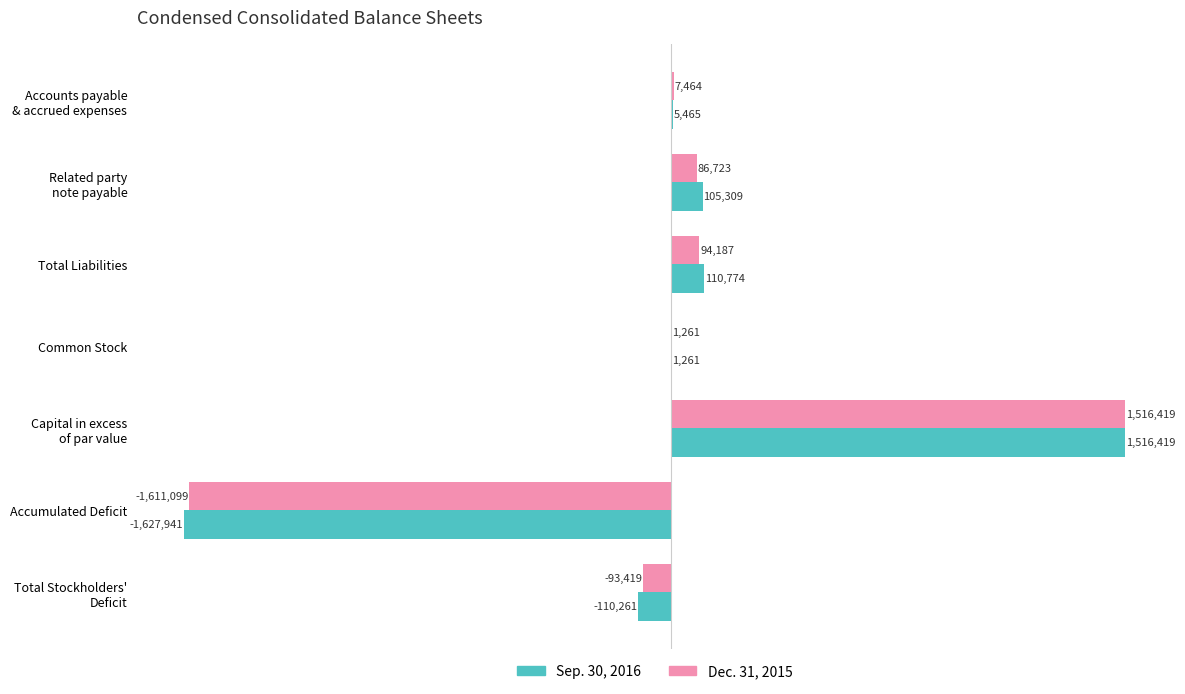

Which series has the widest spread of values?

Sep. 30, 2016